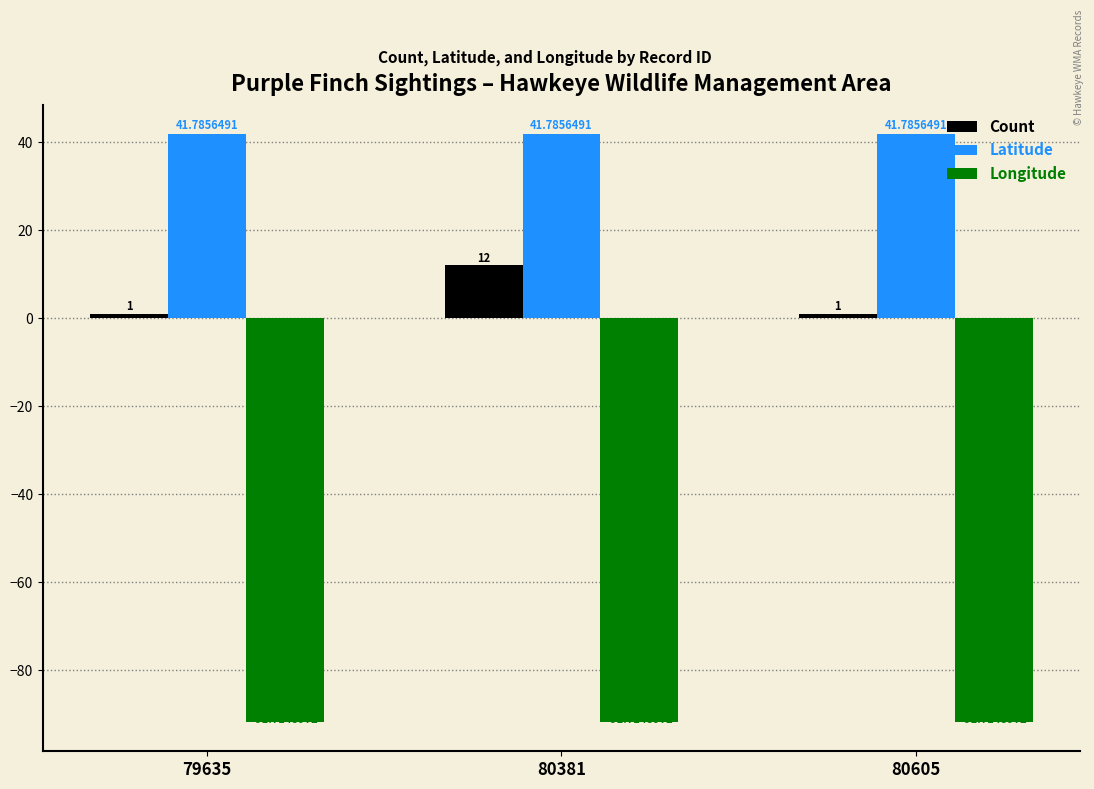

Count the number of categories in the chart.

3